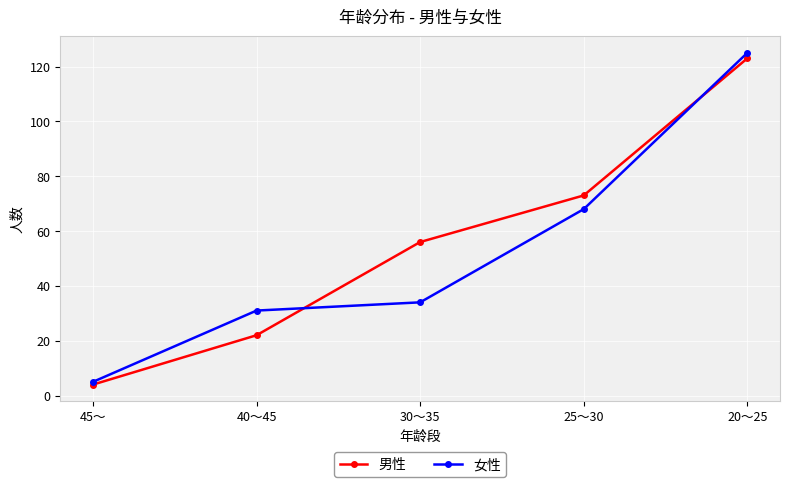

At which label is 男性 closest to 63?

30～35